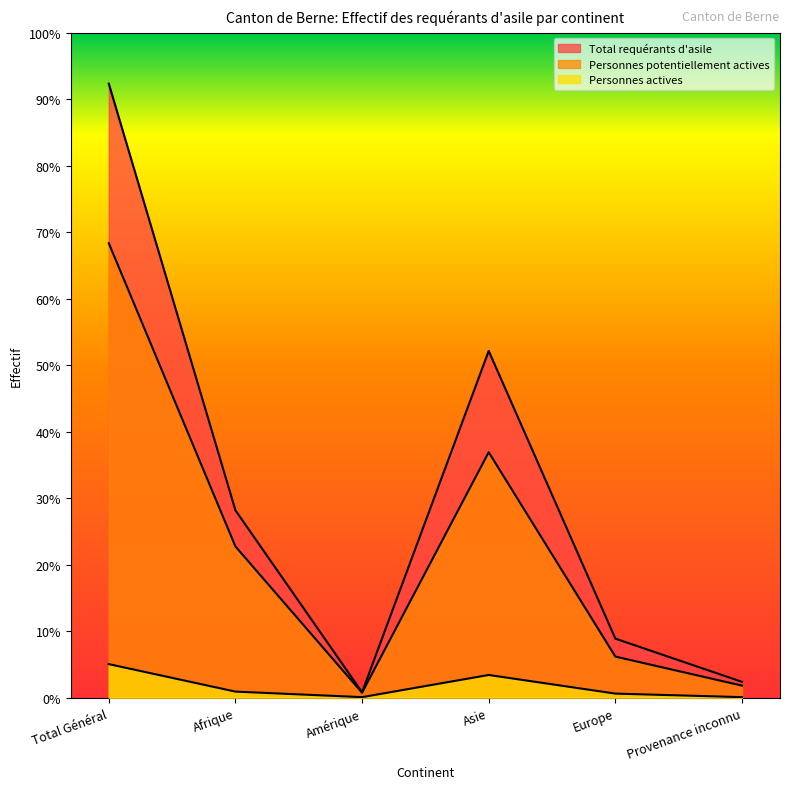

At which label does Total requérants d'asile first exceed 845?

Total Général